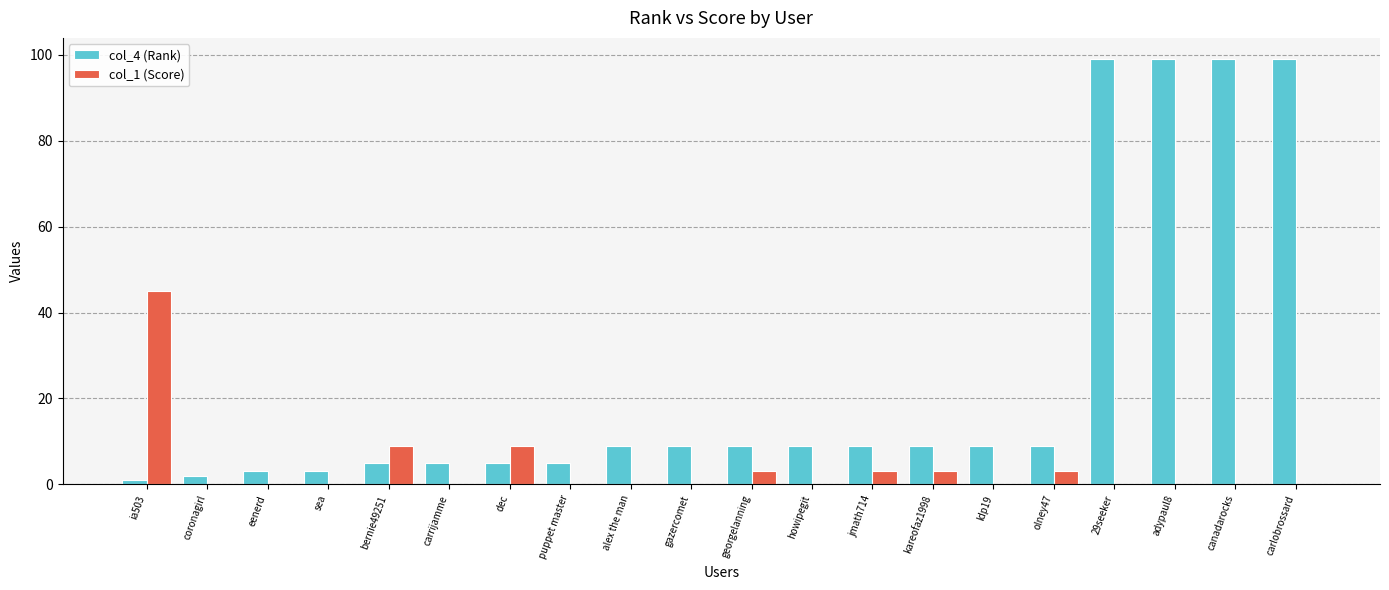

Which series has the largest total across all categories?

col_4 (Rank)